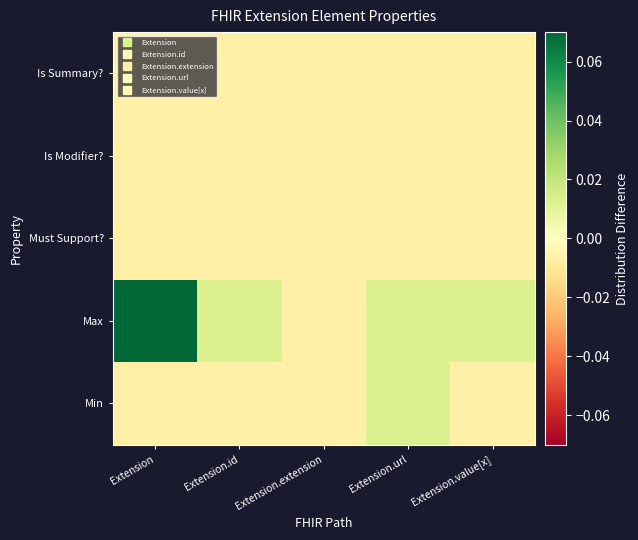

Between Extension.url and Extension.id, which is larger?

Extension.url